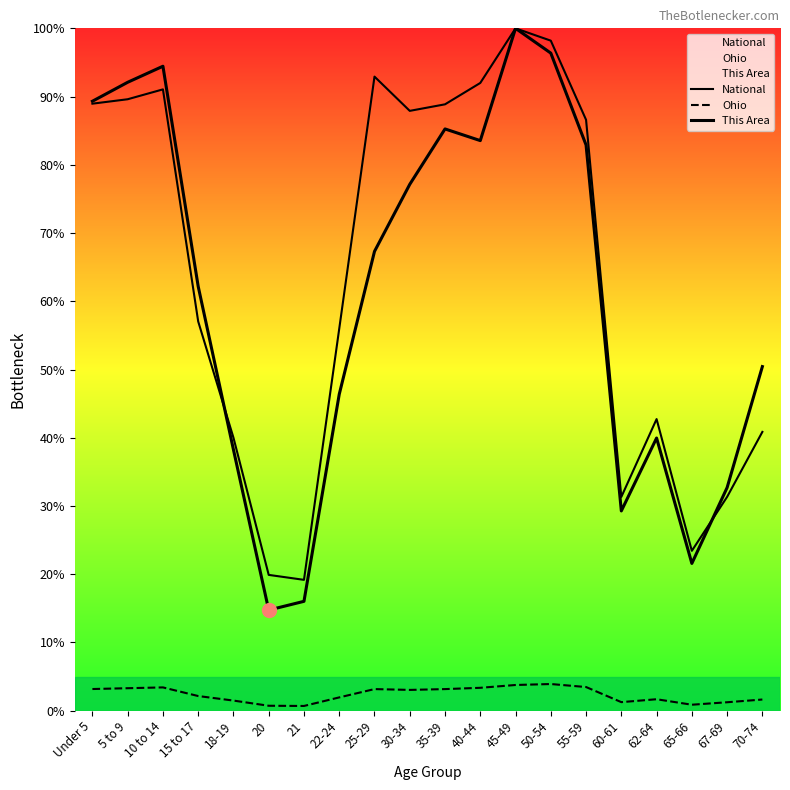

What is the maximum value shown in the chart?

100.0